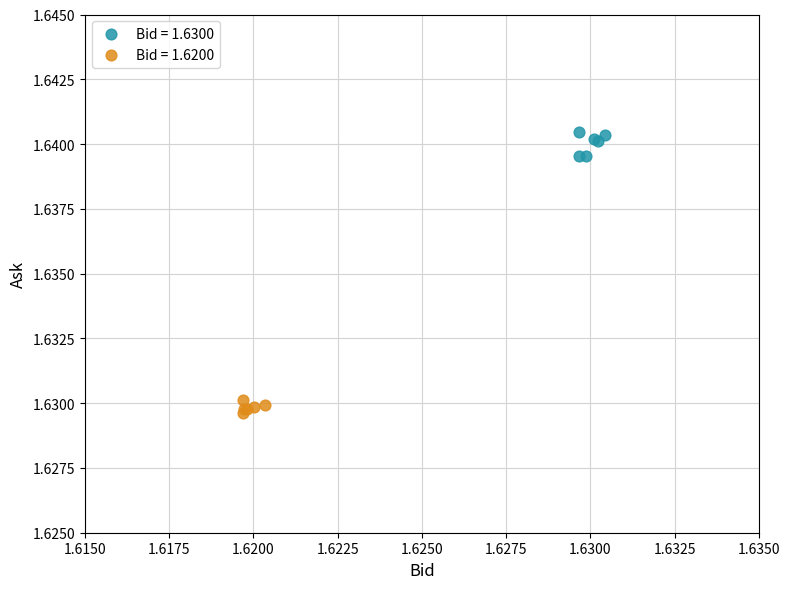

Which series reaches the minimum Y coordinate?

Bid = 1.6200